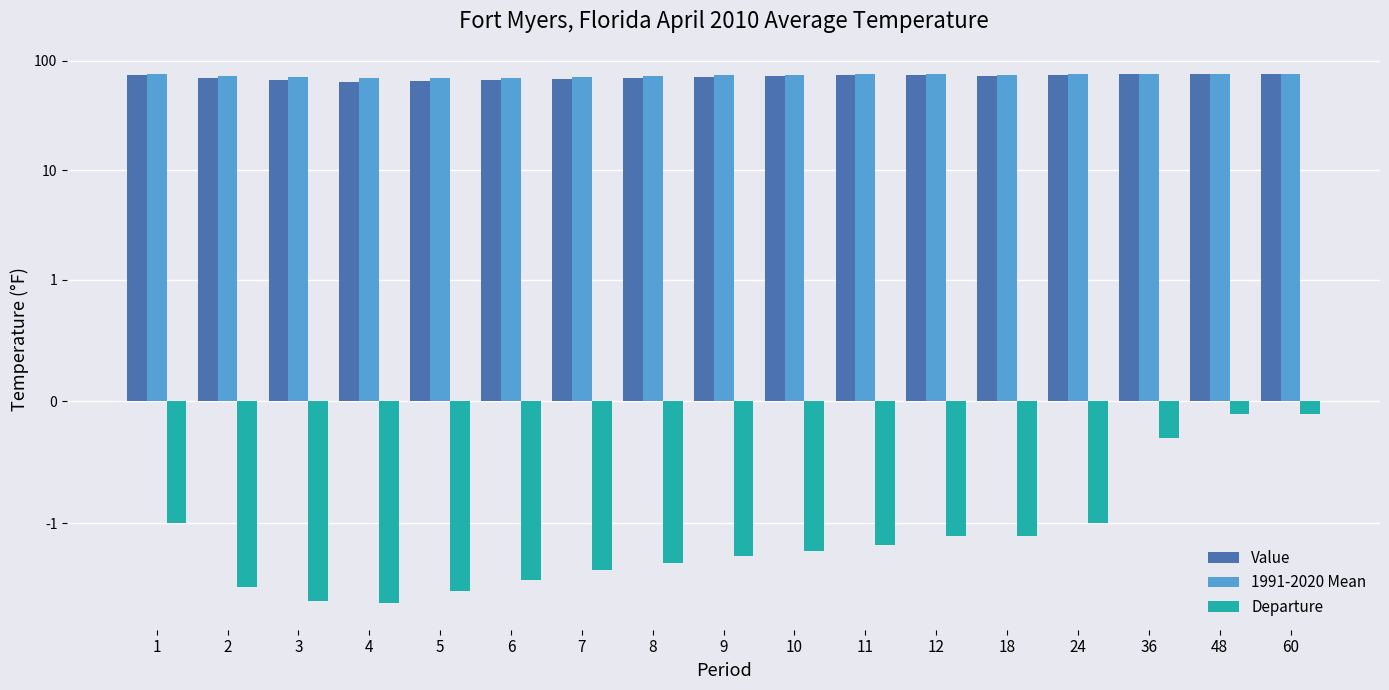

What is the value of the Departure bar at the 6th from the left?

-3.3